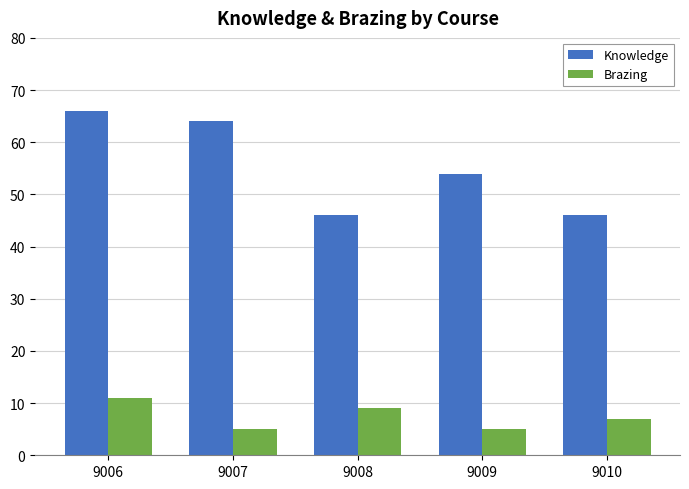

At how many categories does at least one series exceed 40?

5